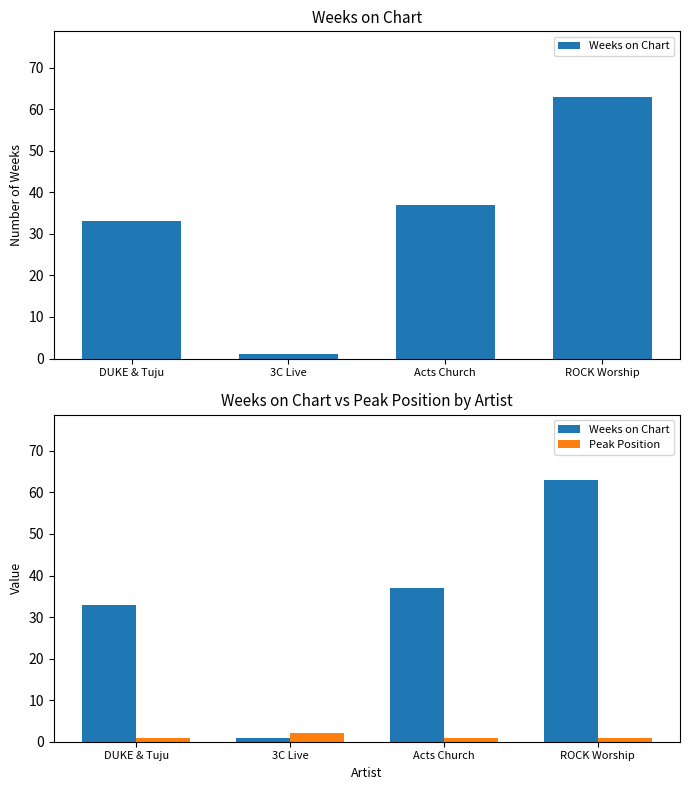

What are all the series names shown in the legend?

Weeks on Chart, Peak Position